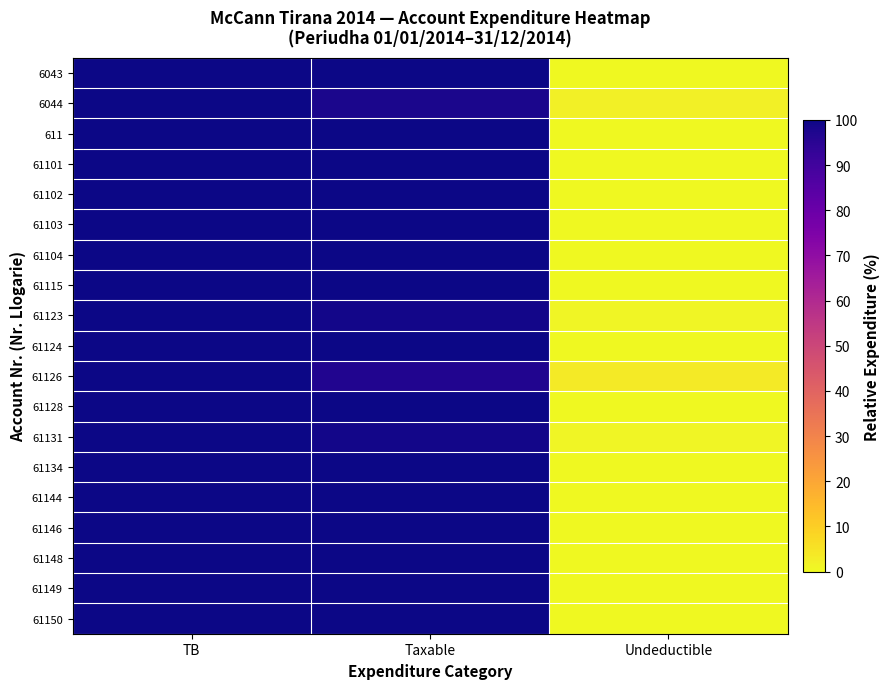

What is the difference between the highest and lowest values at Undeductible?

3.1